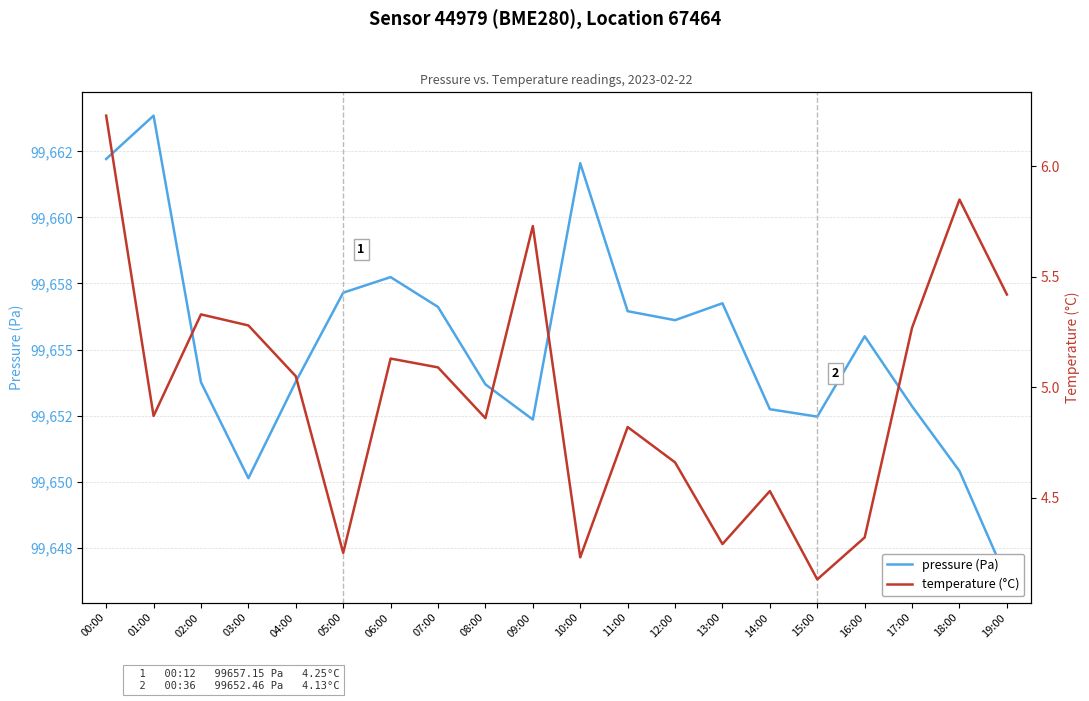

What is the label of the 15th point from the right?

05:00